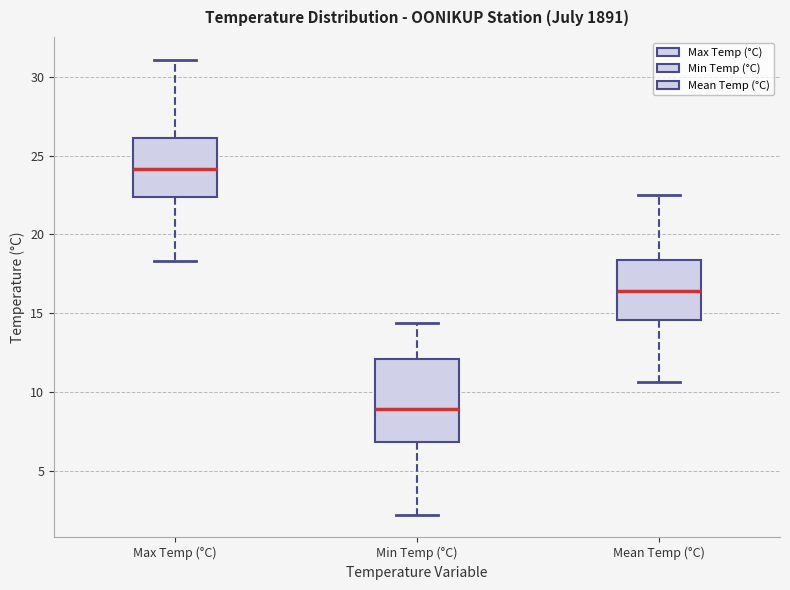

Reading left to right, read every box against the y-axis: the position of its median line, the range the box covers, and the ends of its whiskers. The values are not printed on the chart, so give them approximately, as read against the axis.

Max Temp (°C): median 24.0, box 22.5 to 26.0, whiskers 18.5 to 31.0
Min Temp (°C): median 9.0, box 7.0 to 12.0, whiskers 2.0 to 14.5
Mean Temp (°C): median 16.5, box 14.5 to 18.5, whiskers 10.5 to 22.5